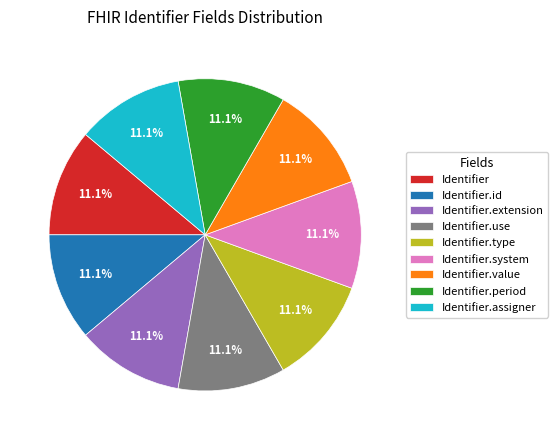

Is there a majority slice in this chart?

No